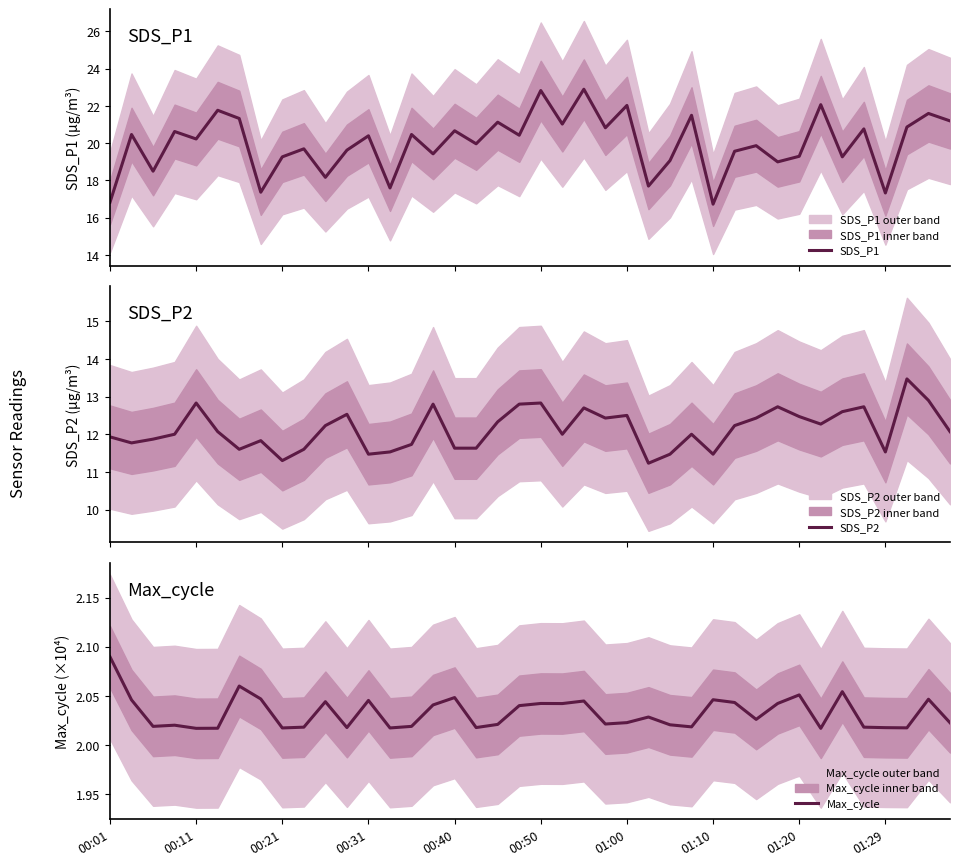

How many interior local valleys does the Max_cycle series have?

12